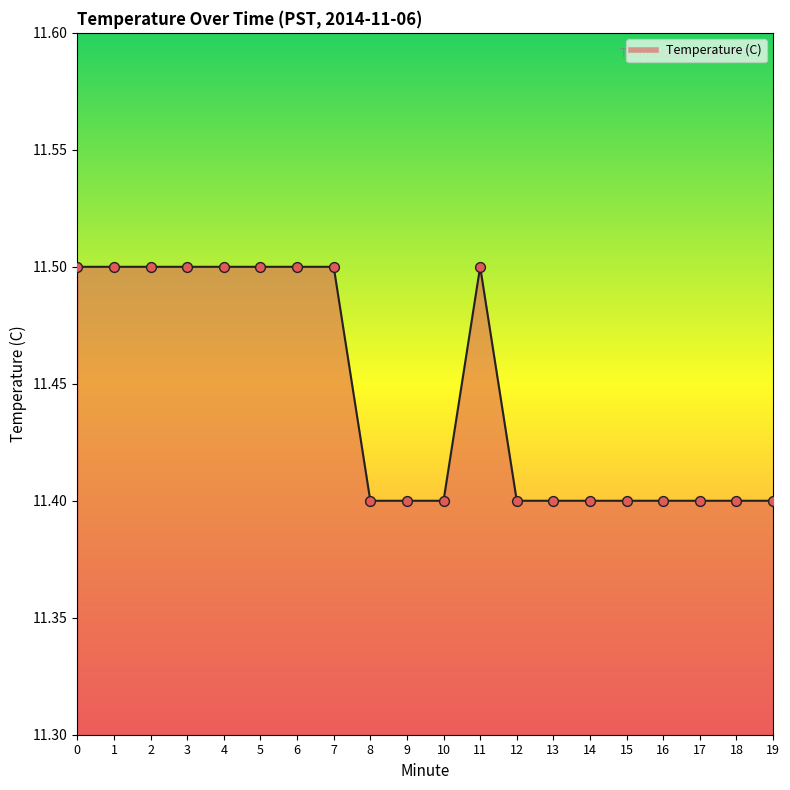

What is the ratio of the value at 18 to the value at 13?

1.0